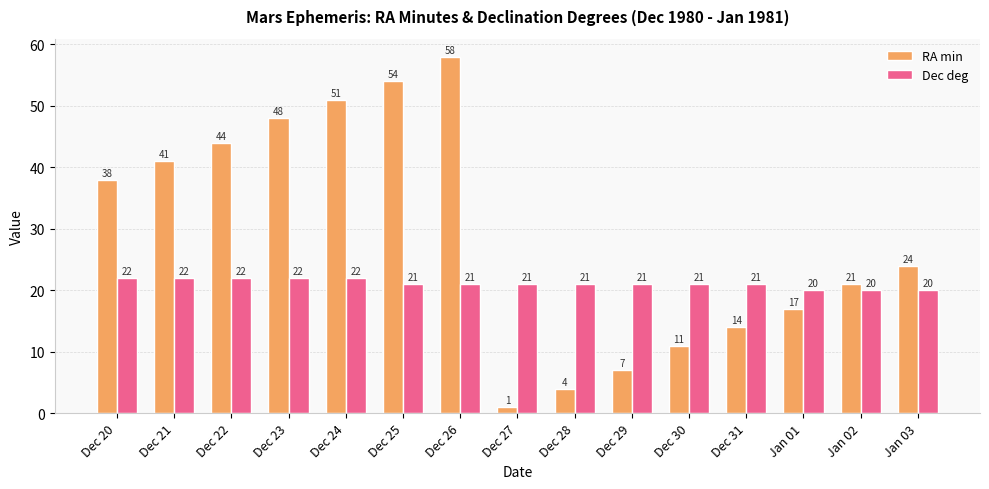

Count the number of categories in the chart.

15